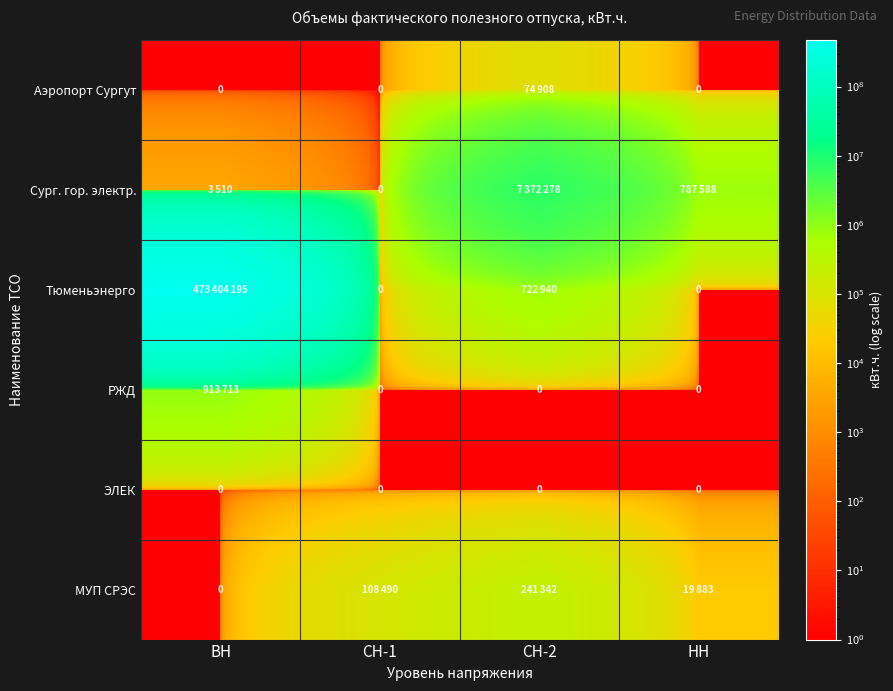

True or false: ЭЛЕК has a value of 0 at НН.

True